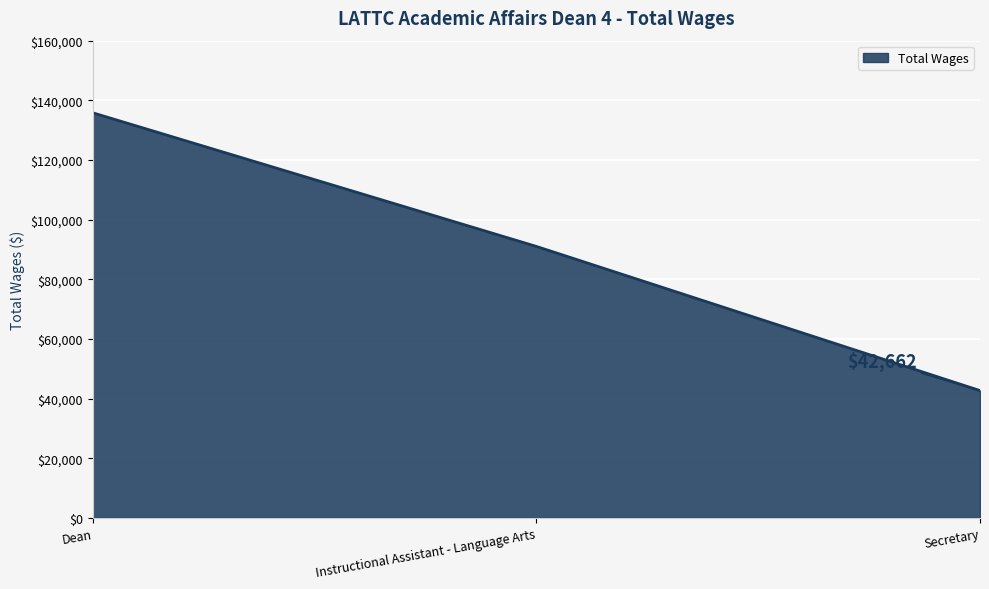

Reading left to right, extract all data points from this chart.

135827	91012	42662